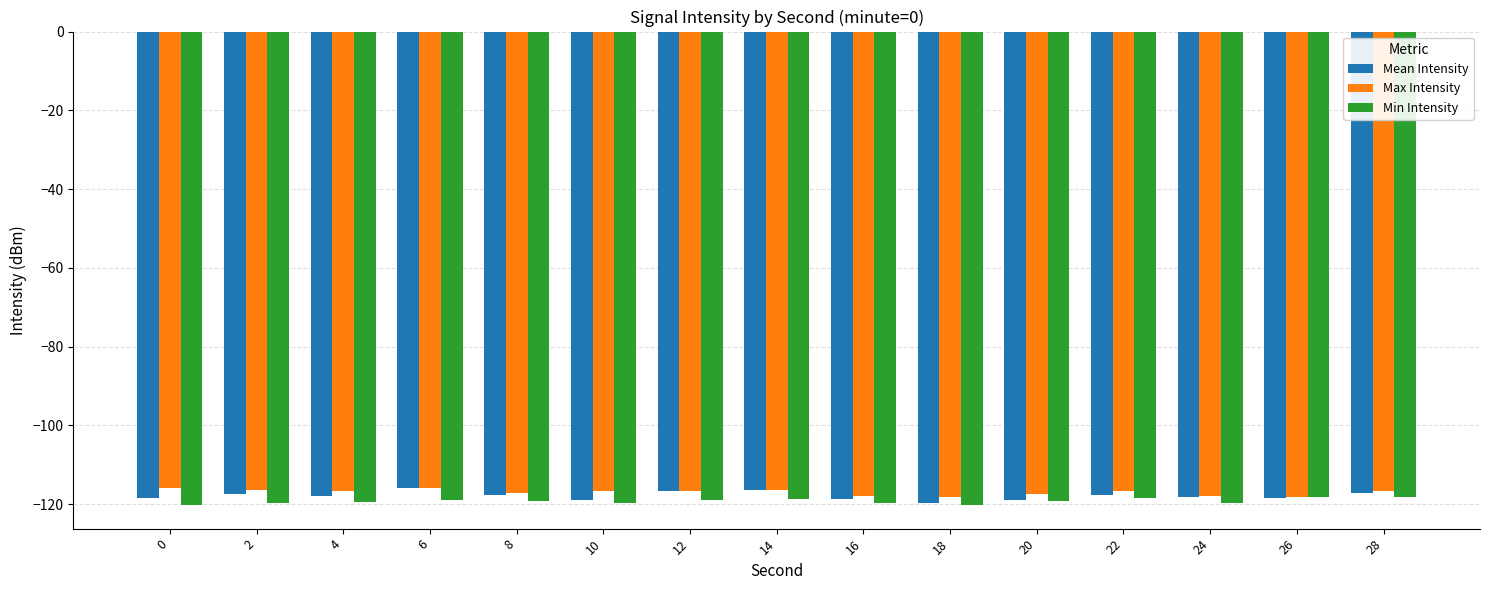

What is the value of the Mean Intensity bar at the 6th from the left?

-119.0